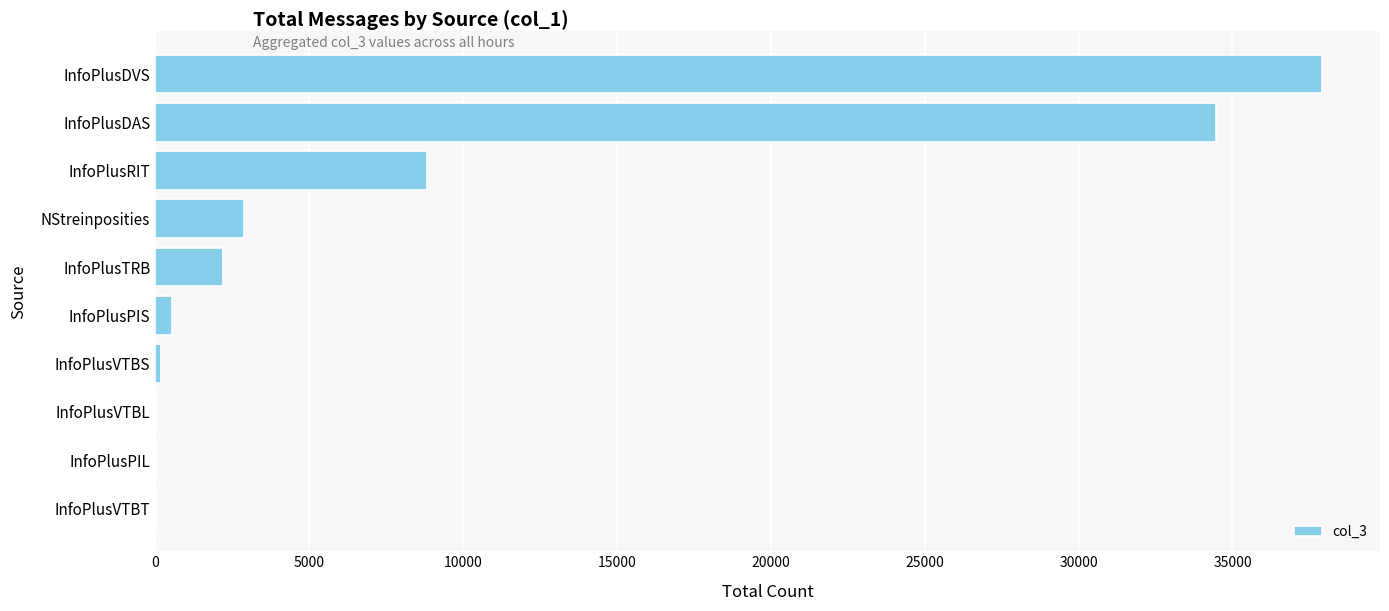

The value at InfoPlusRIT is 4418. True or false?

False